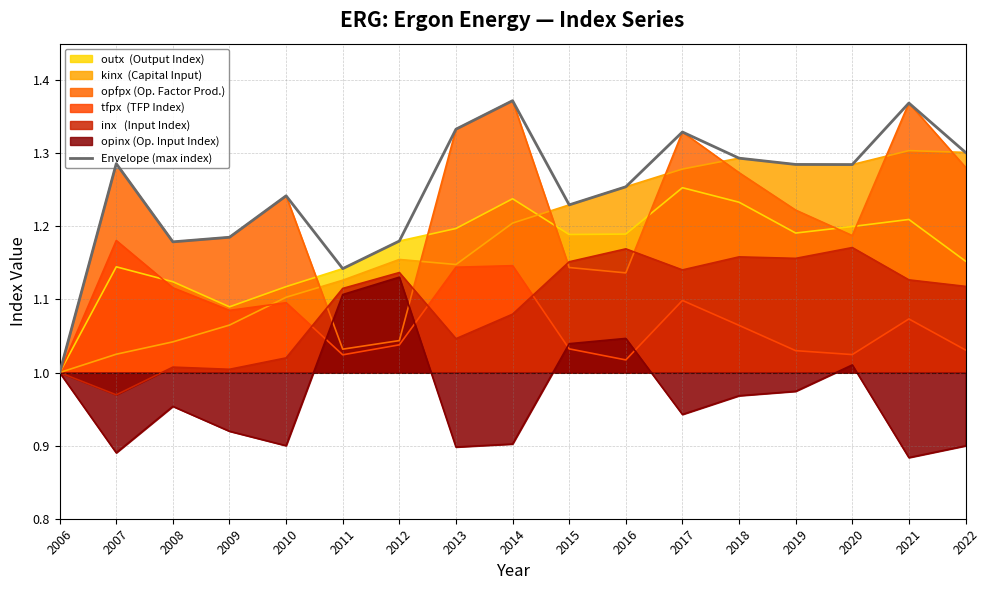

What is the spread (max minus min) of values at 2007?

0.4